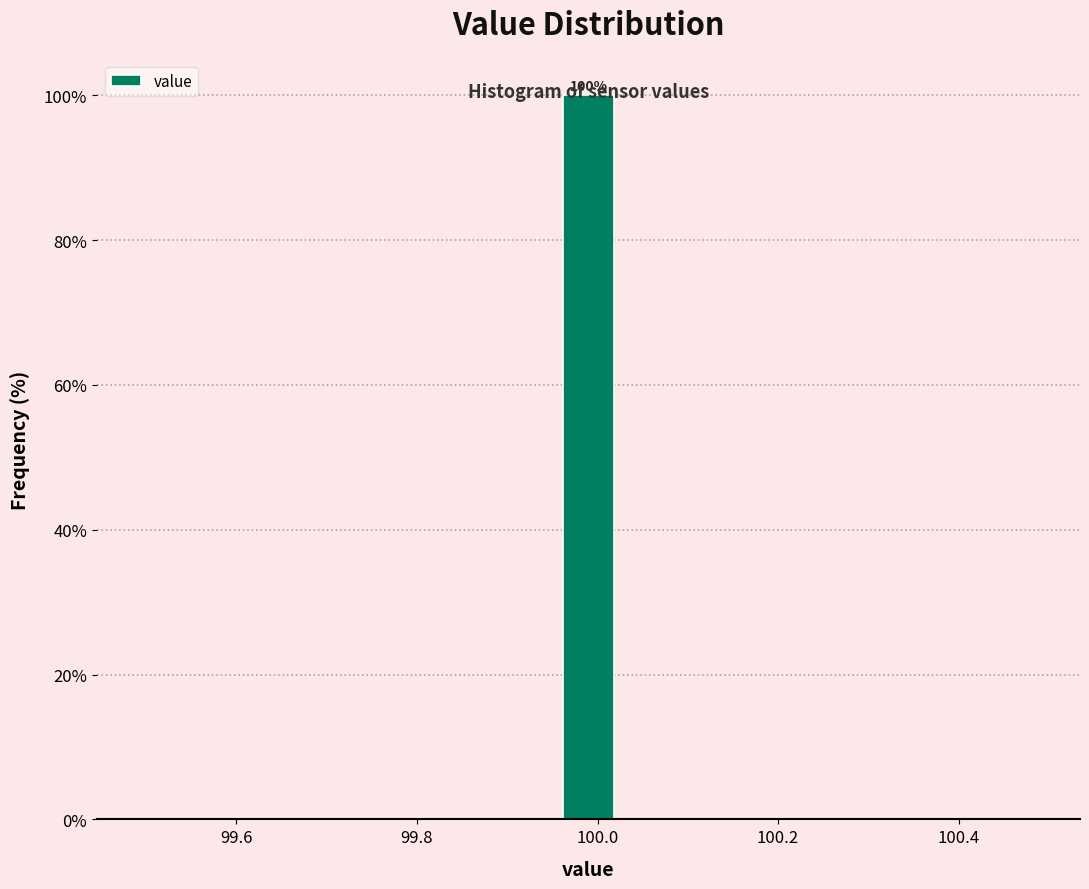

Around what value on the x-axis is the tallest bar? Give the approximate position of its centre, as read against the axis.

100.00